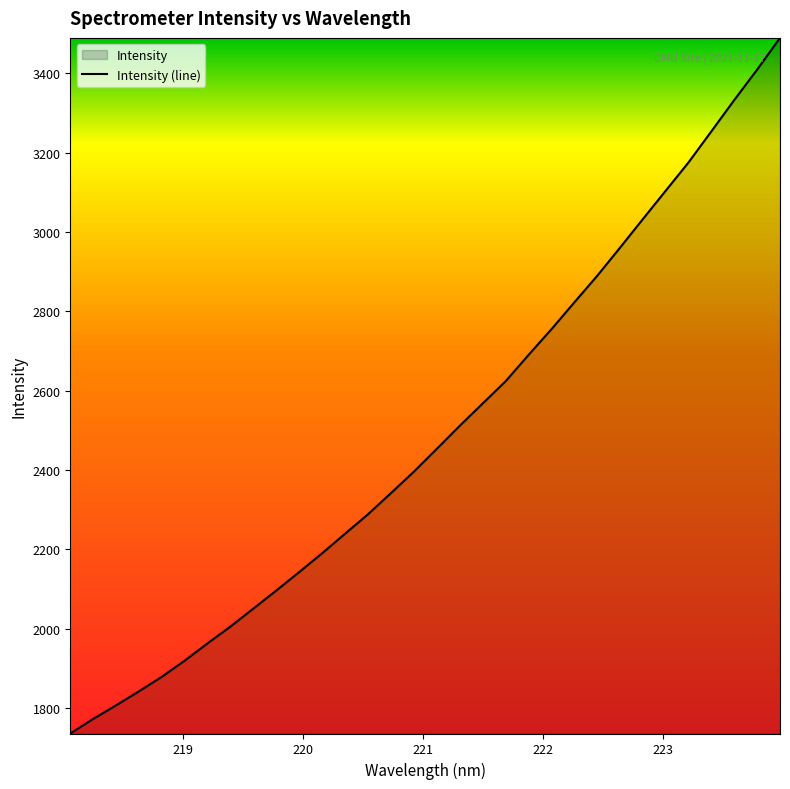

What is the maximum value shown in the chart?

3489.4